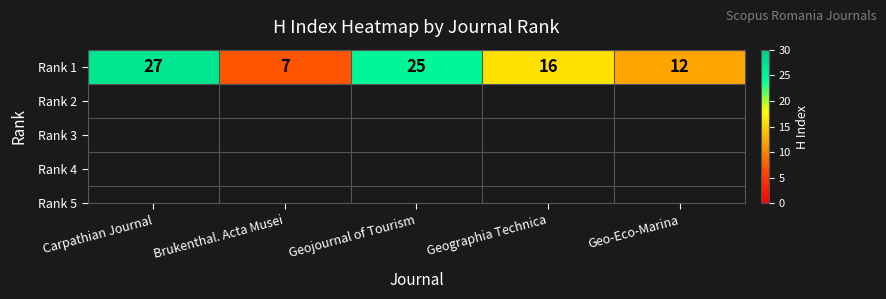

Reading left to right, what are all the values shown in this chart?

27	7	25	16	12